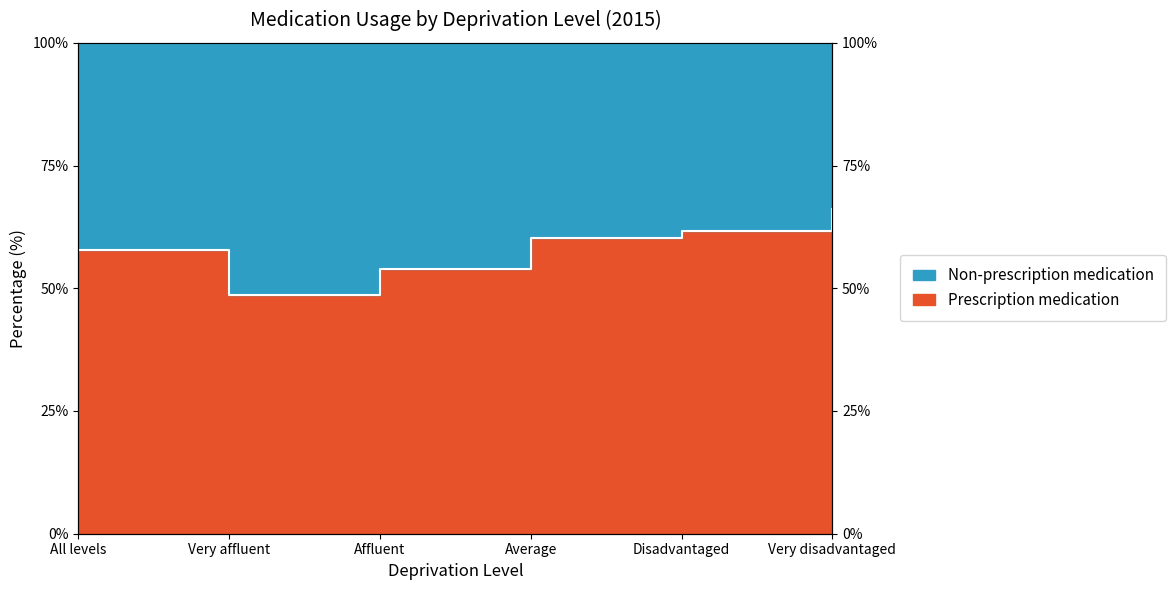

What is the approximate value at All levels?

57.9